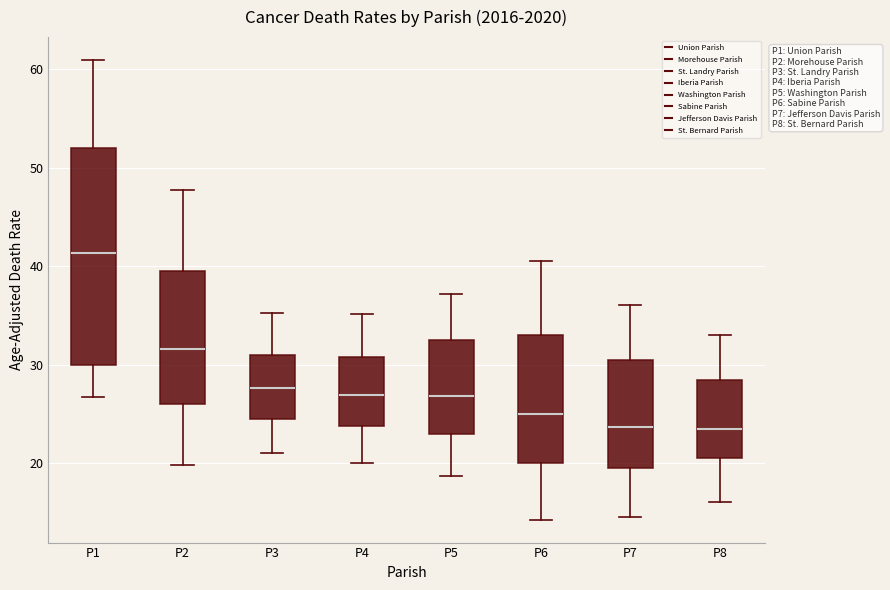

Where does the upper whisker of the box for P2 end on the y-axis? The values are not printed on the chart, so give them approximately, as read against the axis.

48